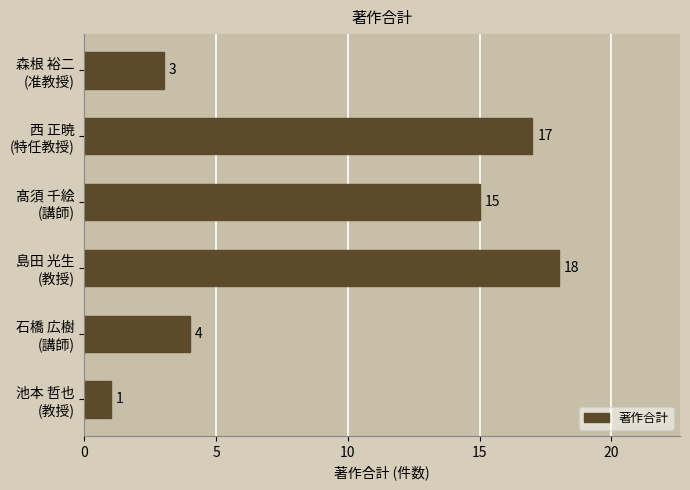

What is the greatest value displayed?

18